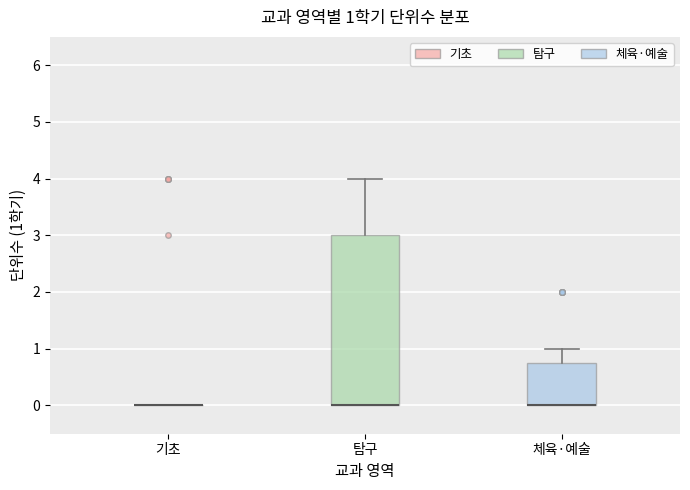

Comparing the boxes themselves (not the whiskers), which one is the tallest?

탐구